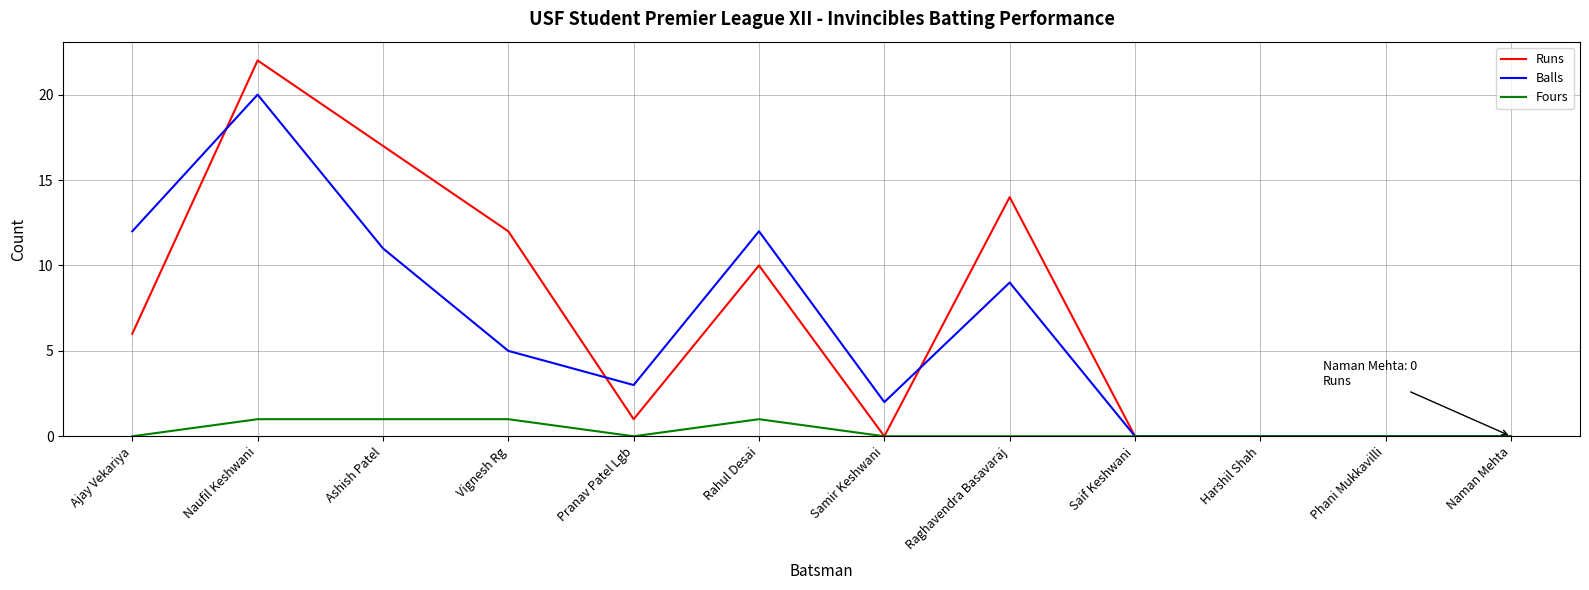

What are all the series names shown in the legend?

Runs, Balls, Fours